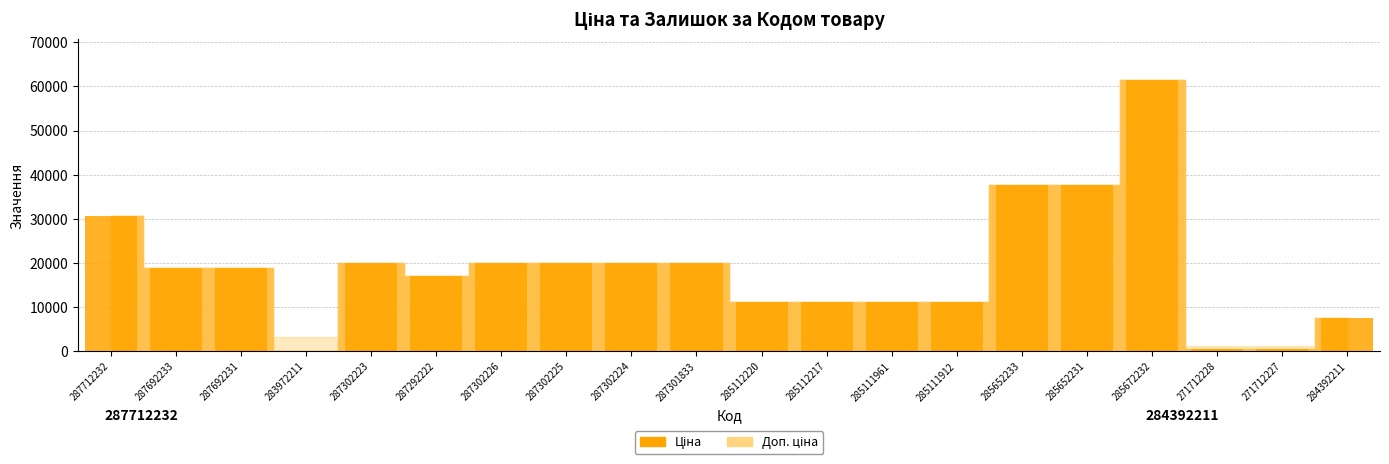

Is it true that the value at 285672232 is 61434.3?

True